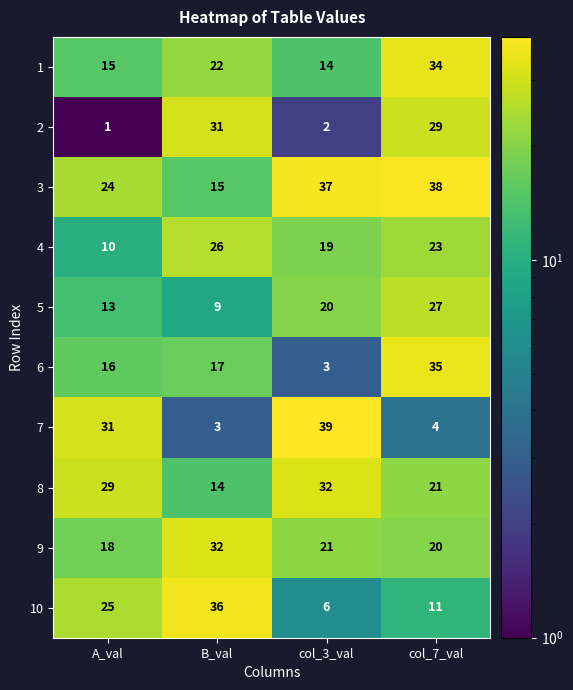

Rank the series at A_val from highest to lowest value.

7, 8, 10, 3, 9, 6, 1, 5, 4, 2